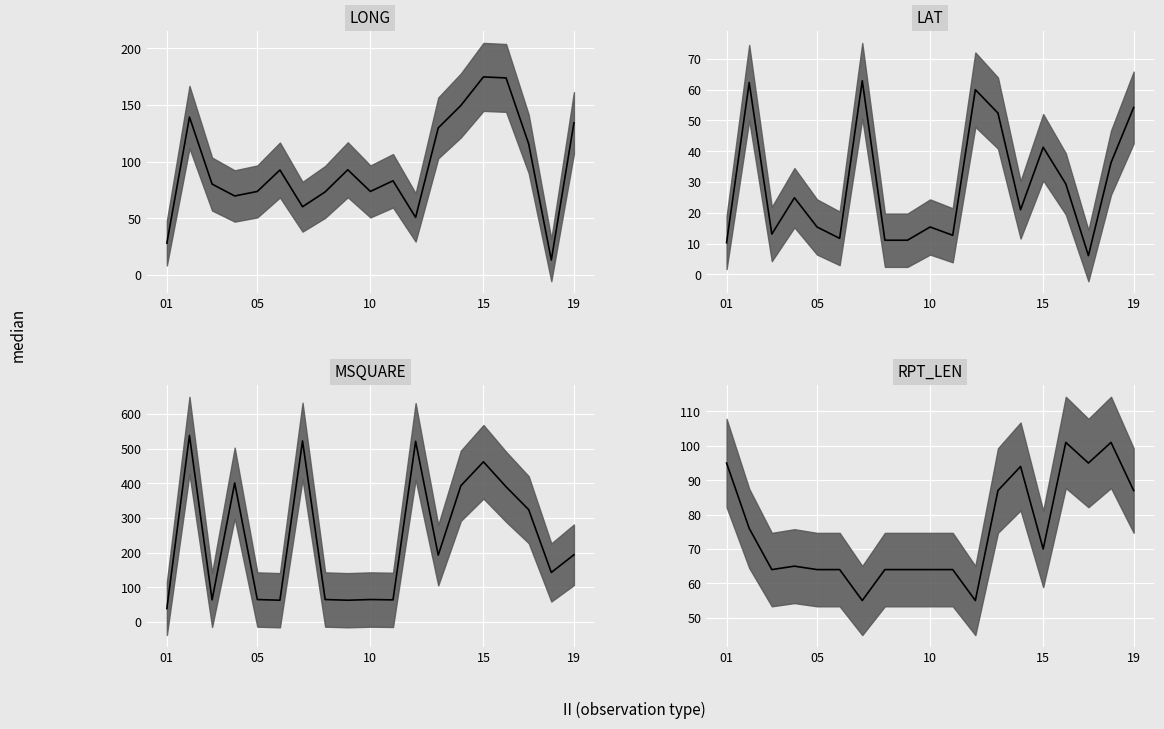

Reading left to right, list all the values displayed in this chart.

LONG median: 28.2	139.4	80.3	69.8	73.8	92.7	60.3	73.4	92.9	73.8	83.2	50.9	129.8	149.6	174.8	173.9	115.7	13.3	134.3
LAT median: 10.3	62.3	13.1	24.9	15.4	11.7	62.9	11.1	11.1	15.4	12.7	60.0	52.4	21.0	41.3	29.4	6.1	36.3	54.2
MSQUARE median: 39.0	538.0	64.0	401.0	65.0	63.0	522.0	65.0	63.0	65.0	64.0	521.0	193.0	393.0	462.0	390.0	324.0	143.0	194.0
RPT_LEN median: 95.0	76.0	64.0	65.0	64.0	64.0	55.0	64.0	64.0	64.0	64.0	55.0	87.0	94.0	70.0	101.0	95.0	101.0	87.0